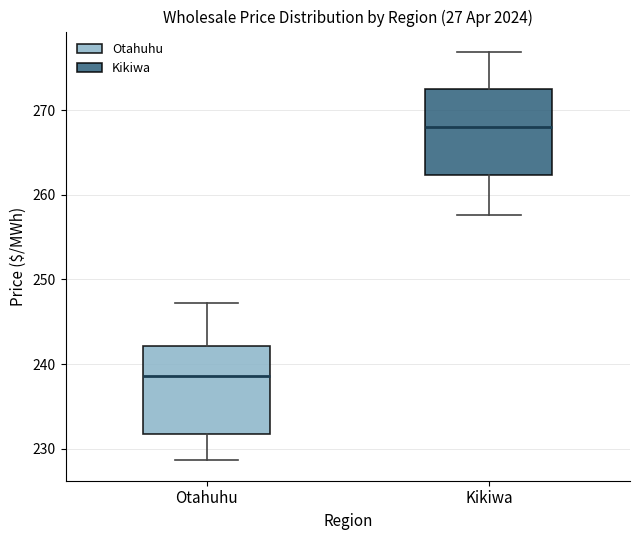

Where does the median line of the box for Kikiwa sit on the y-axis? The values are not printed on the chart, so give them approximately, as read against the axis.

268